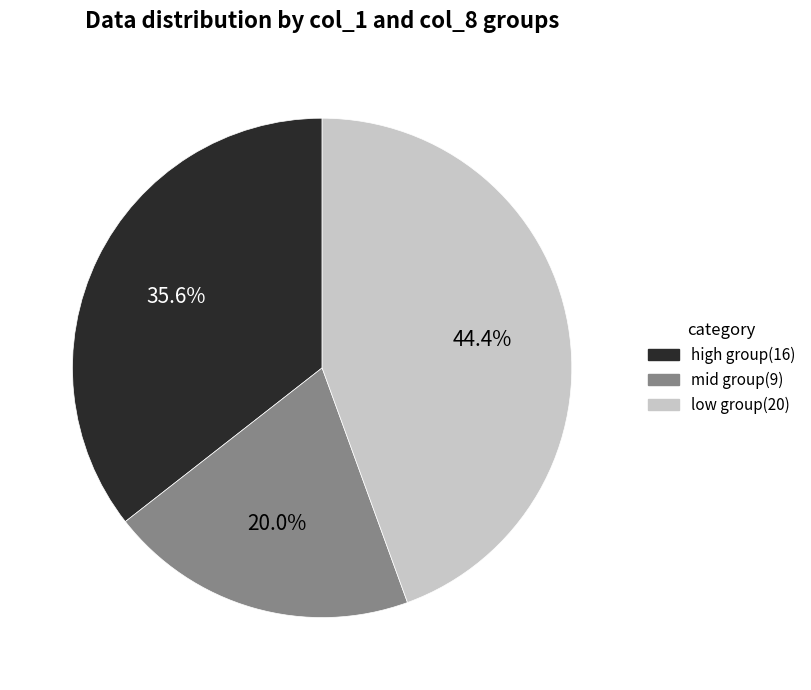

Does any single category account for the majority?

No